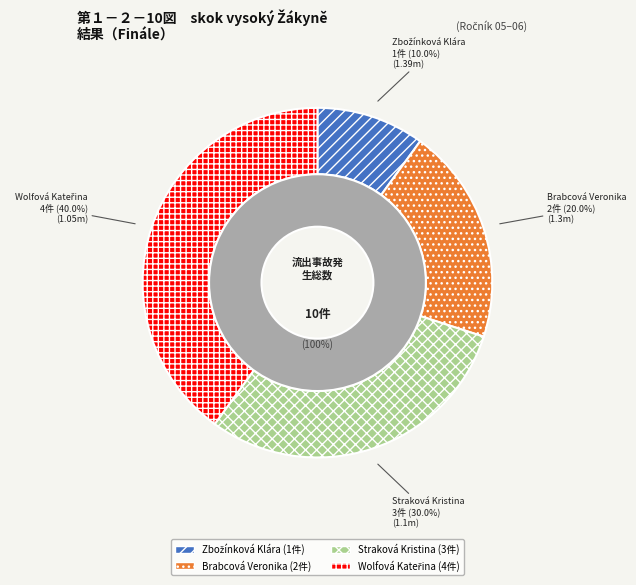

Is the sum of Brabcová Veronika and Straková Kristina greater than half?

No